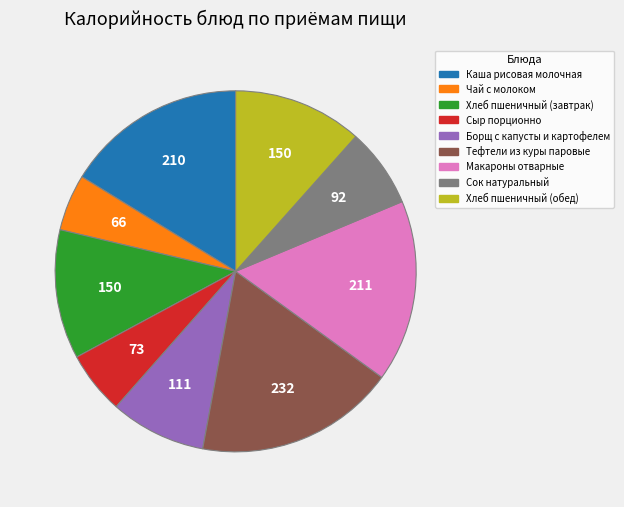

True or false: Хлеб пшеничный (завтрак) accounts for 19% of the total.

False